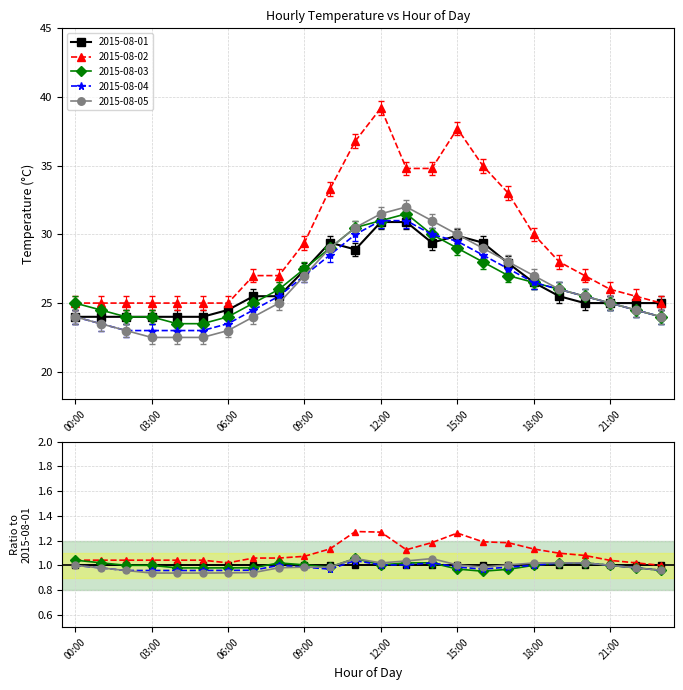

Reading left to right, what are all the values shown in this chart?

2015-08-01: 00:00=24.0	01:00=24.0	02:00=24.0	03:00=24.0	04:00=24.0	05:00=24.0	06:00=24.5	07:00=25.5	08:00=25.5	09:00=27.4	10:00=29.4	11:00=28.9	12:00=30.9	13:00=30.9	14:00=29.4	15:00=29.9	16:00=29.4	17:00=27.9	18:00=26.5	19:00=25.5	20:00=25.0	21:00=25.0	22:00=25.0	23:00=25.0
2015-08-02: 00:00=25.0	01:00=25.0	02:00=25.0	03:00=25.0	04:00=25.0	05:00=25.0	06:00=25.0	07:00=27.0	08:00=27.0	09:00=29.4	10:00=33.3	11:00=36.8	12:00=39.2	13:00=34.8	14:00=34.8	15:00=37.7	16:00=35.0	17:00=33.0	18:00=30.0	19:00=28.0	20:00=27.0	21:00=26.0	22:00=25.5	23:00=25.0
2015-08-03: 00:00=25.0	01:00=24.5	02:00=24.0	03:00=24.0	04:00=23.5	05:00=23.5	06:00=24.0	07:00=25.0	08:00=26.0	09:00=27.5	10:00=29.0	11:00=30.5	12:00=31.0	13:00=31.5	14:00=30.0	15:00=29.0	16:00=28.0	17:00=27.0	18:00=26.5	19:00=26.0	20:00=25.5	21:00=25.0	22:00=24.5	23:00=24.0
2015-08-04: 00:00=24.0	01:00=23.5	02:00=23.0	03:00=23.0	04:00=23.0	05:00=23.0	06:00=23.5	07:00=24.5	08:00=25.5	09:00=27.0	10:00=28.5	11:00=30.0	12:00=31.0	13:00=31.0	14:00=30.0	15:00=29.5	16:00=28.5	17:00=27.5	18:00=26.5	19:00=26.0	20:00=25.5	21:00=25.0	22:00=24.5	23:00=24.0
2015-08-05: 00:00=24.0	01:00=23.5	02:00=23.0	03:00=22.5	04:00=22.5	05:00=22.5	06:00=23.0	07:00=24.0	08:00=25.0	09:00=27.0	10:00=29.0	11:00=30.5	12:00=31.5	13:00=32.0	14:00=31.0	15:00=30.0	16:00=29.0	17:00=28.0	18:00=27.0	19:00=26.0	20:00=25.5	21:00=25.0	22:00=24.5	23:00=24.0